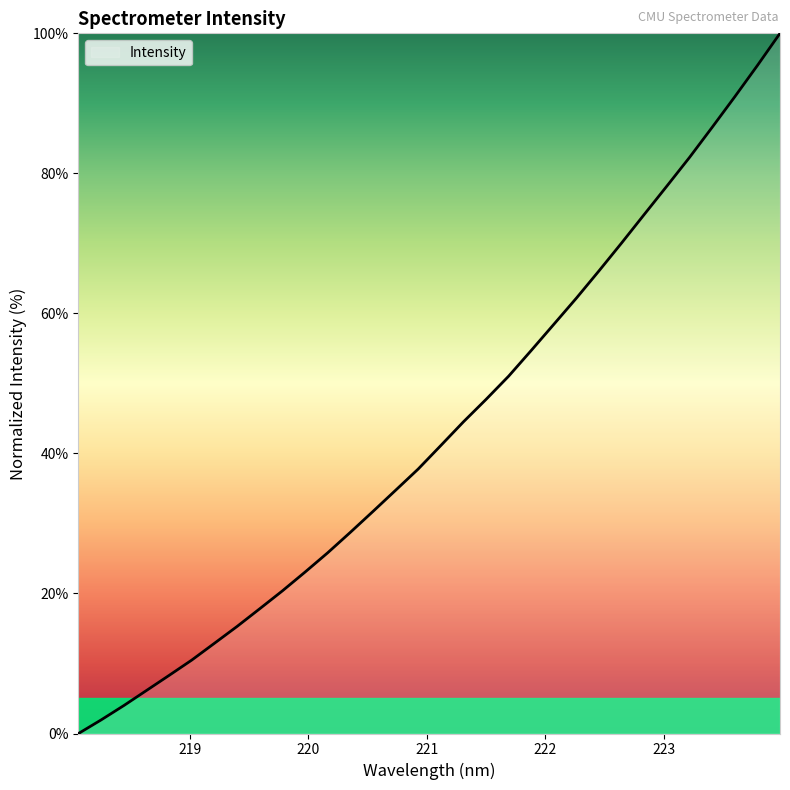

What is the difference between the maximum and minimum values?

100.0